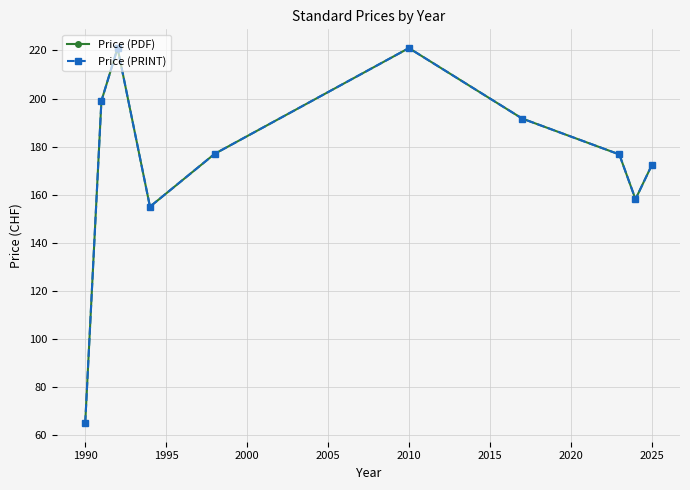

What is the maximum value shown in the chart?

221.0